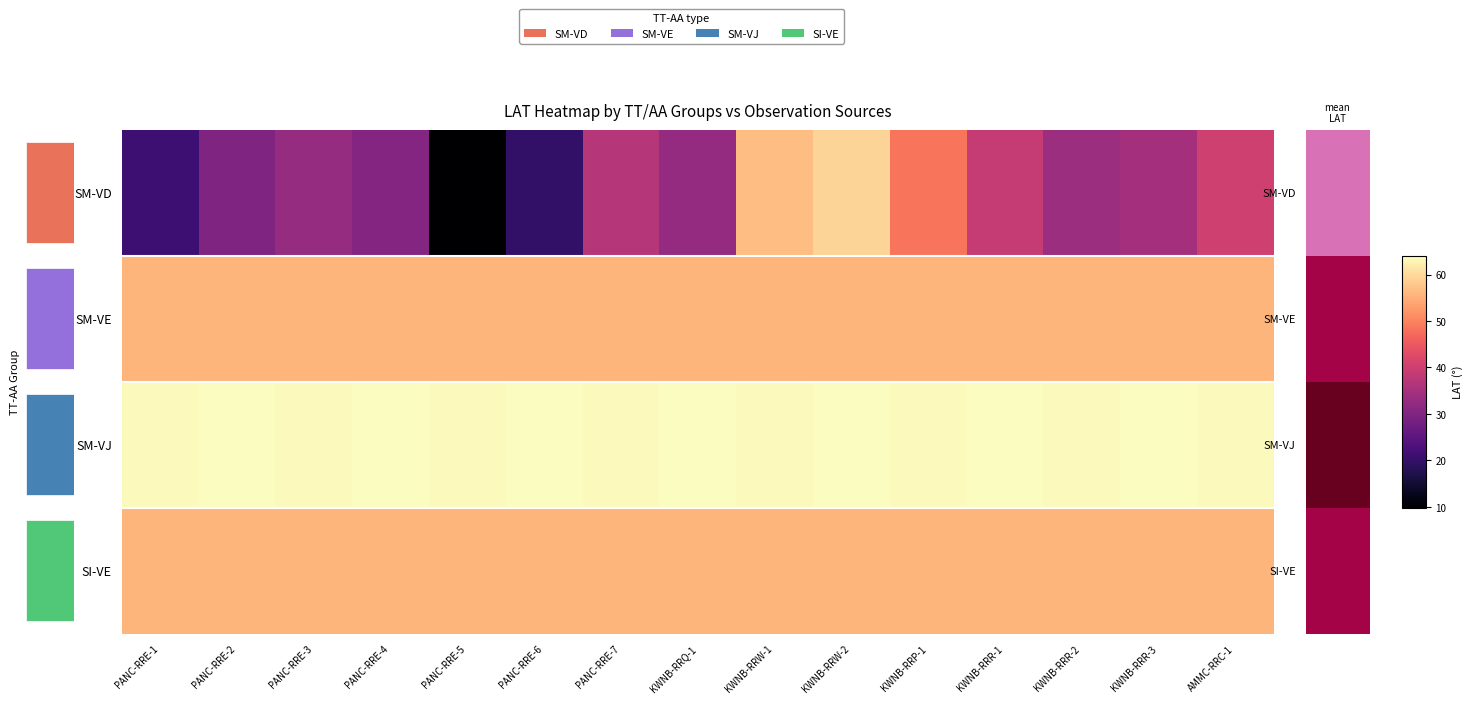

Rank the series at KWNB-RRQ-1 from highest to lowest value.

SM-VJ, SM-VE, SI-VE, SM-VD